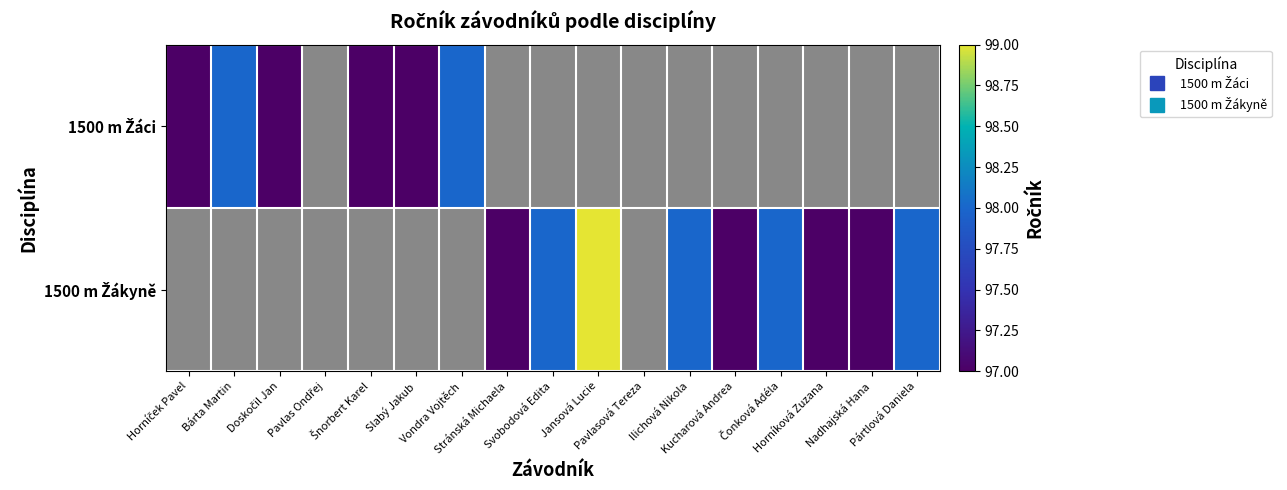

Read the 1500 m Žáci value at Bárta Martin.

98.0